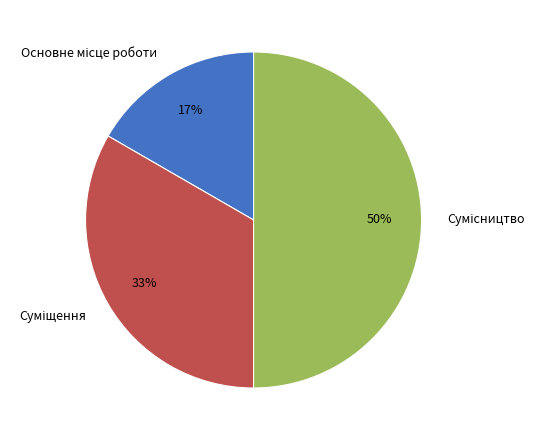

To the nearest percent, what is the average slice percentage?

33%